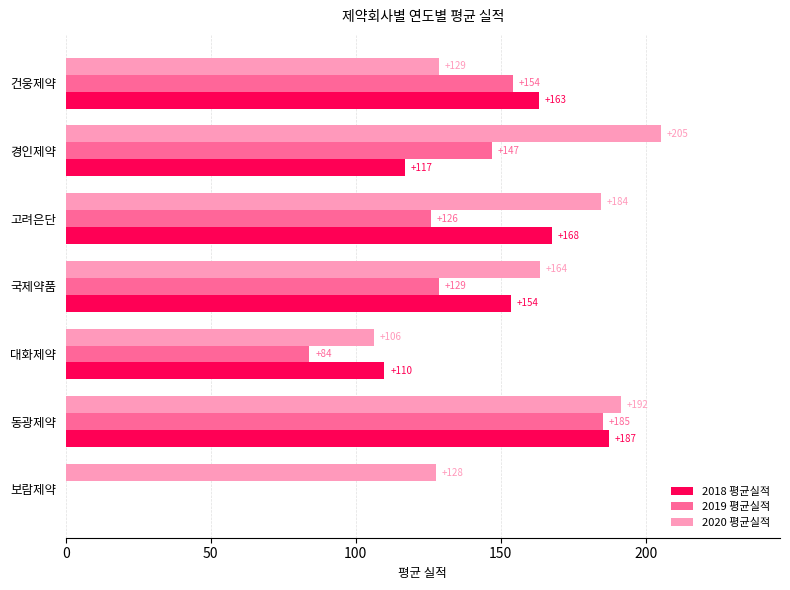

At which category is the sum across all series the highest?

동광제약